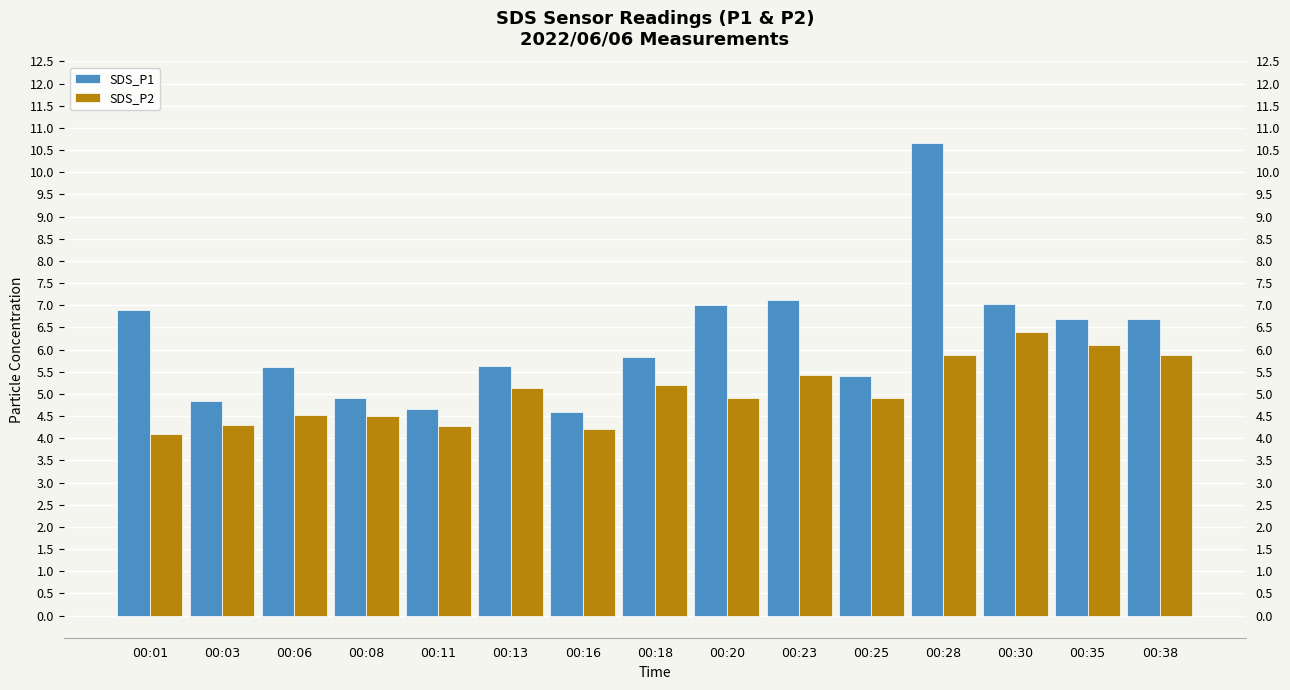

Reading left to right, what are all the values shown in this chart?

SDS_P1: 6.9	4.8	5.6	4.9	4.7	5.6	4.6	5.8	7.0	7.1	5.4	10.7	7.0	6.7	6.7
SDS_P2: 4.1	4.3	4.5	4.5	4.3	5.1	4.2	5.2	4.9	5.4	4.9	5.9	6.4	6.1	5.9